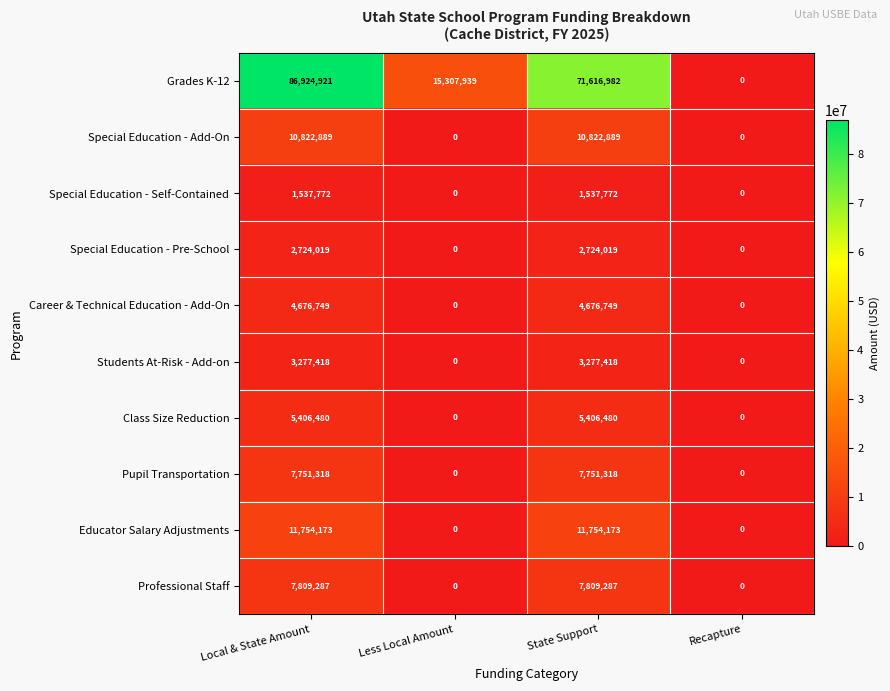

True or false: Career & Technical Education - Add-On has a value of 0 at Recapture.

True